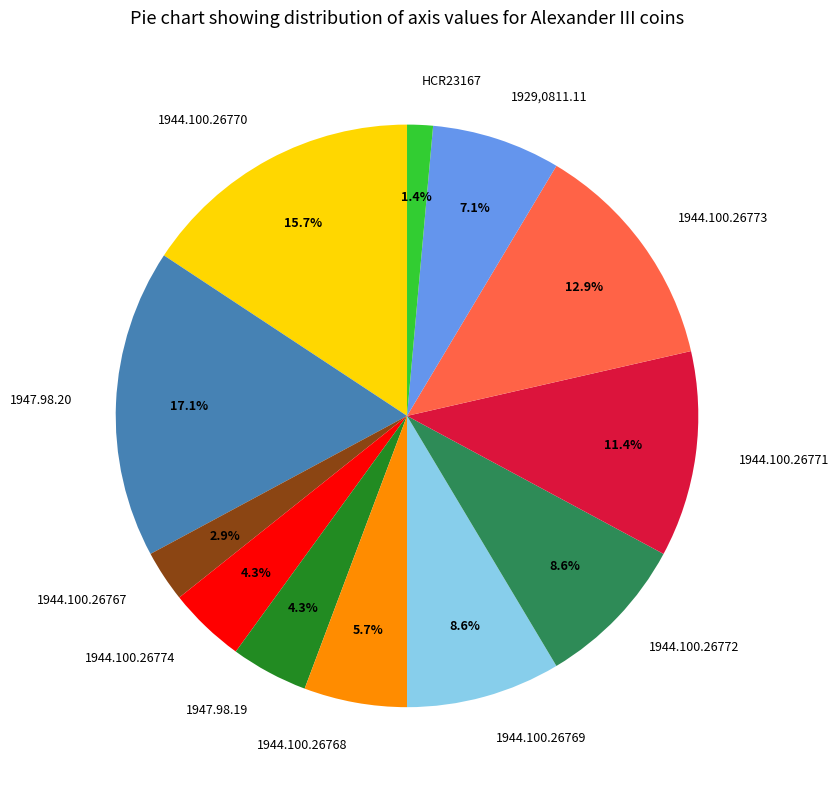

Does 1944.100.26772 represent more than half of the total?

No